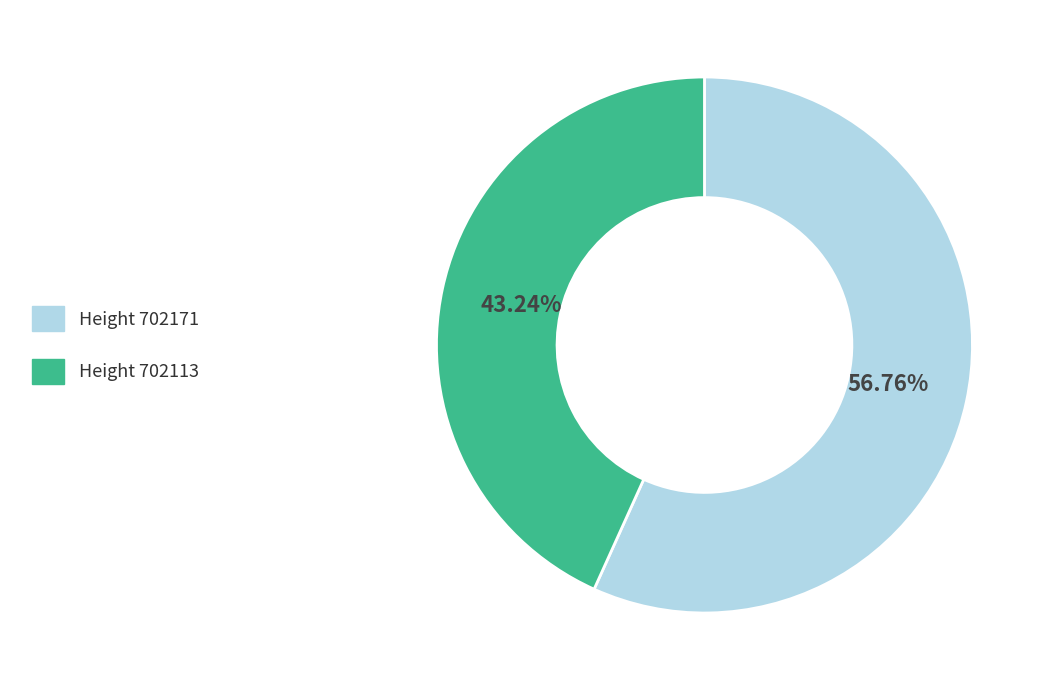

Is there a majority slice in this chart?

Yes